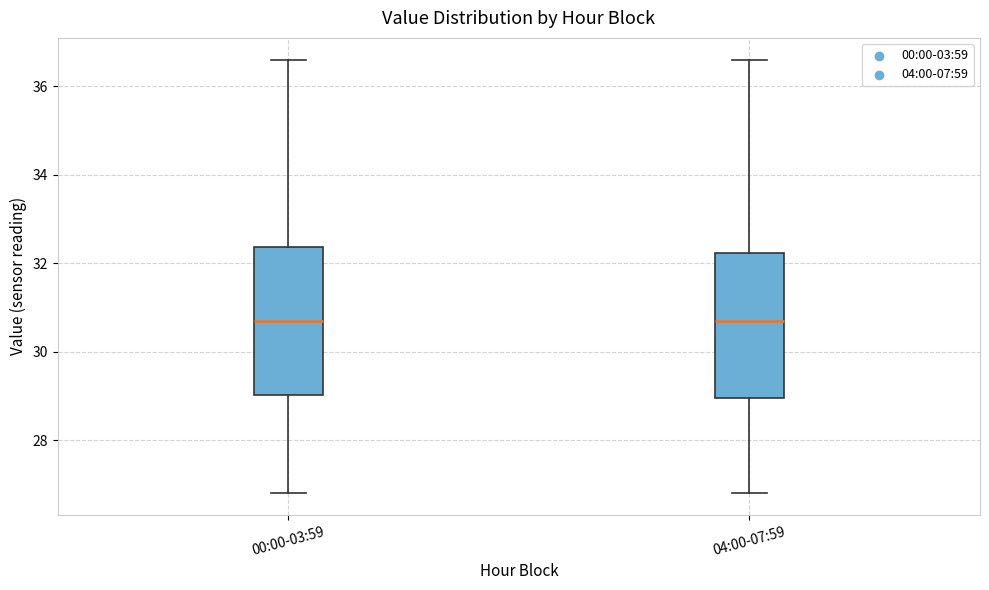

Reading left to right, transcribe this box plot: for each box, give where its median line is, the range the box spans, and where its two whiskers end, as read against the y-axis. The values are not printed on the chart, so give them approximately, as read against the axis.

00:00-03:59: median 30.8, box 29.0 to 32.4, whiskers 26.8 to 36.6
04:00-07:59: median 30.6, box 29.0 to 32.2, whiskers 26.8 to 36.6